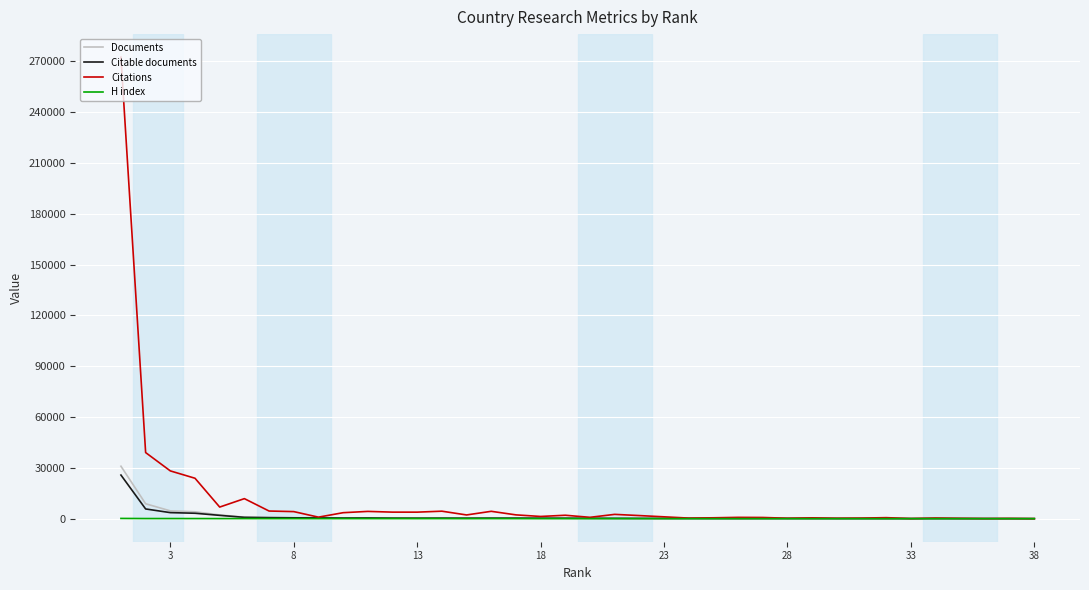

What is the value of the H index point at the 16th from the left?

17